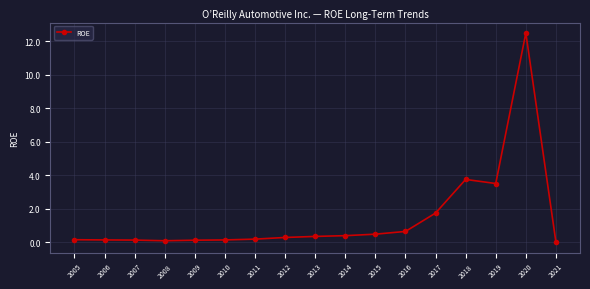

What value does the data have at 2018?

3.7